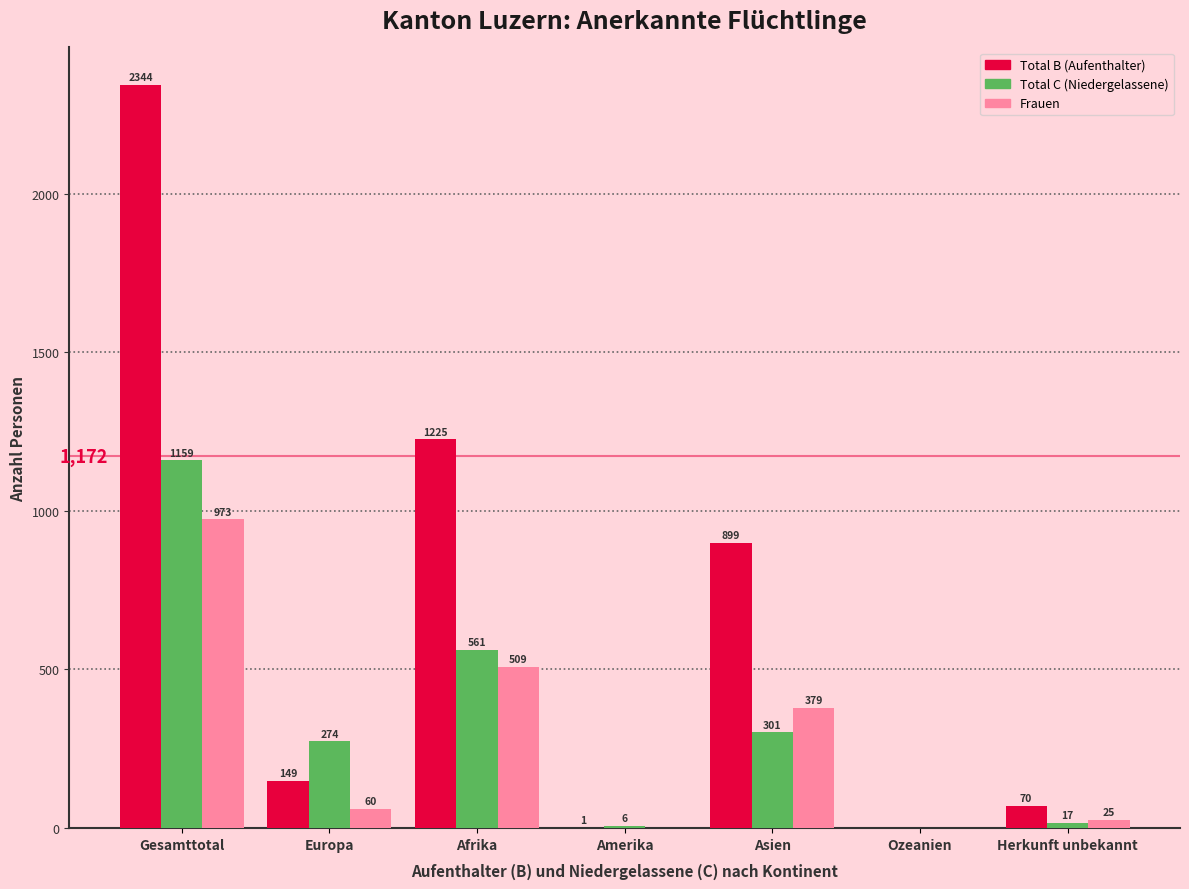

Reading left to right, extract all data points from this chart.

Total B (Aufenthalter): Gesamttotal=2344	Europa=149	Afrika=1225	Amerika=1	Asien=899	Ozeanien=0	Herkunft unbekannt=70
Total C (Niedergelassene): Gesamttotal=1159	Europa=274	Afrika=561	Amerika=6	Asien=301	Ozeanien=0	Herkunft unbekannt=17
Frauen: Gesamttotal=973	Europa=60	Afrika=509	Amerika=0	Asien=379	Ozeanien=0	Herkunft unbekannt=25